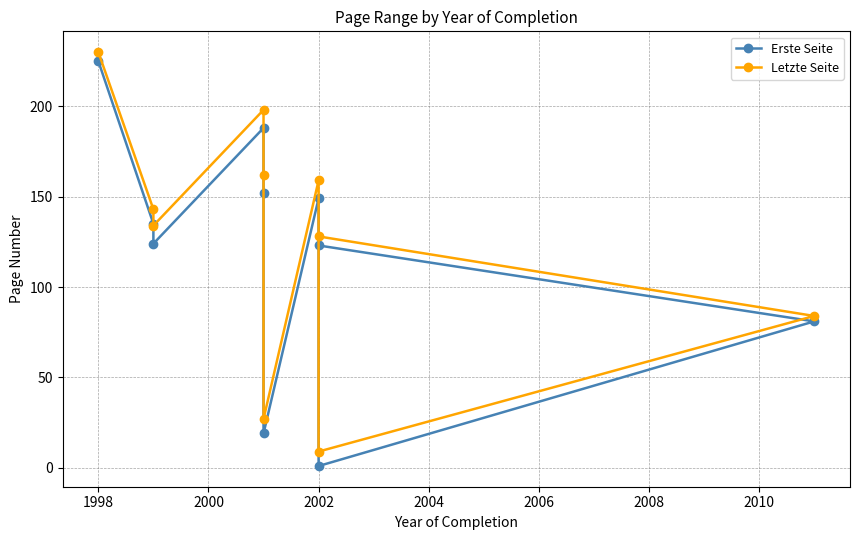

What is the difference between the second highest and second lowest values in the Erste Seite series?

169